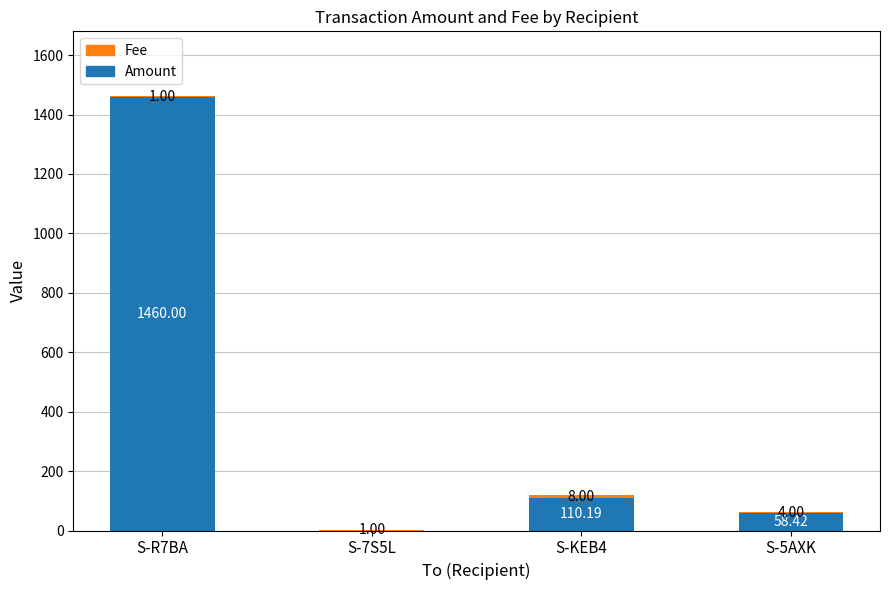

What is the total value across all series at S-KEB4?

118.2